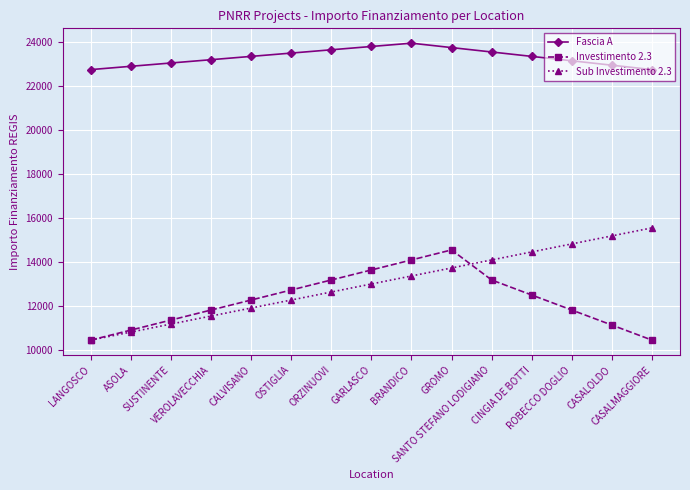

At how many categories does at least one series exceed 21628?

15